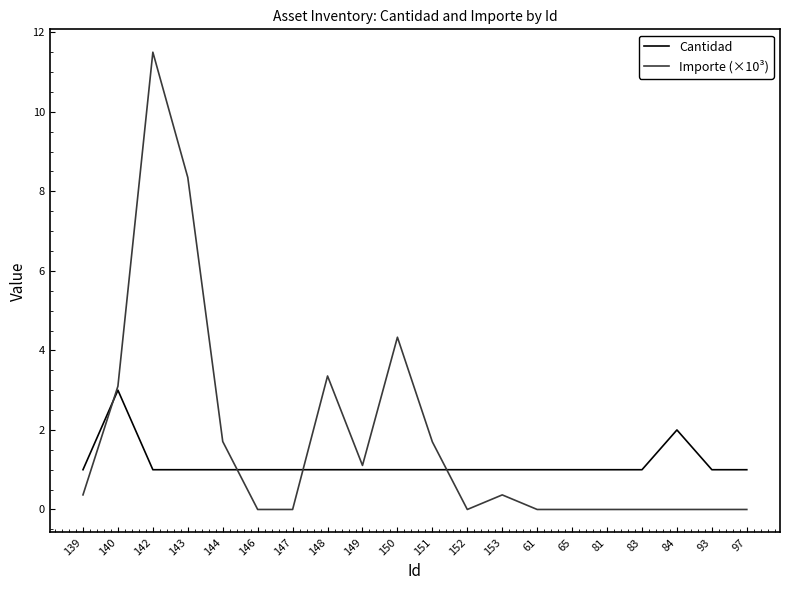

The Cantidad series shows 1.0 at 81. True or false?

True